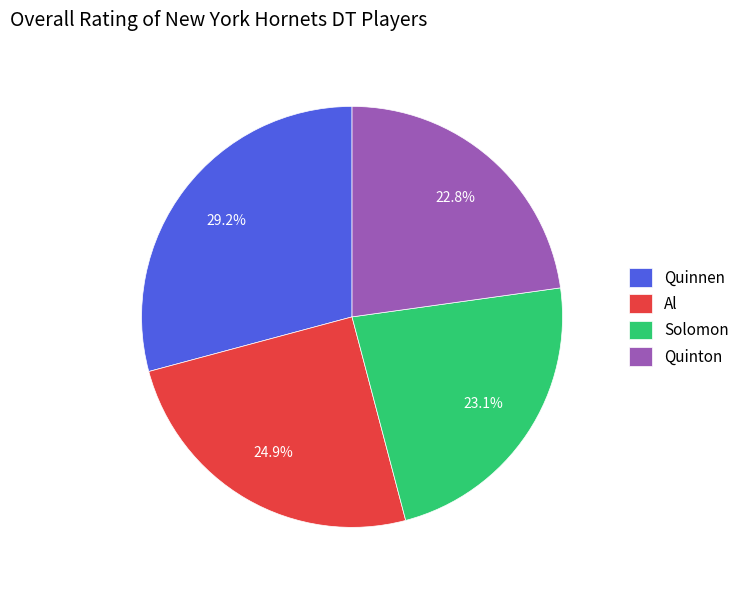

The Solomon slice represents 23% of the pie. True or false?

True